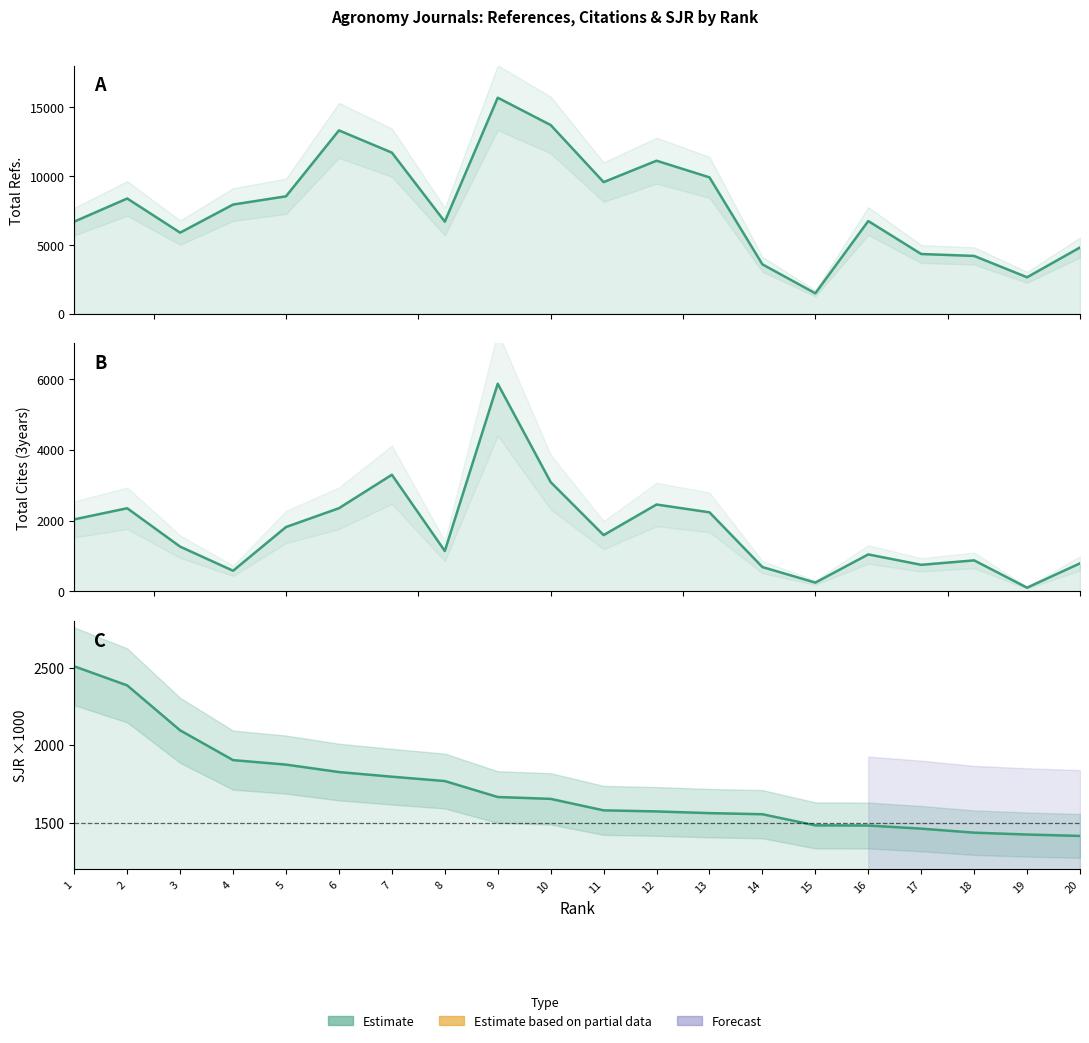

How many times do SJR_scaled and Total Refs. cross each other?

2